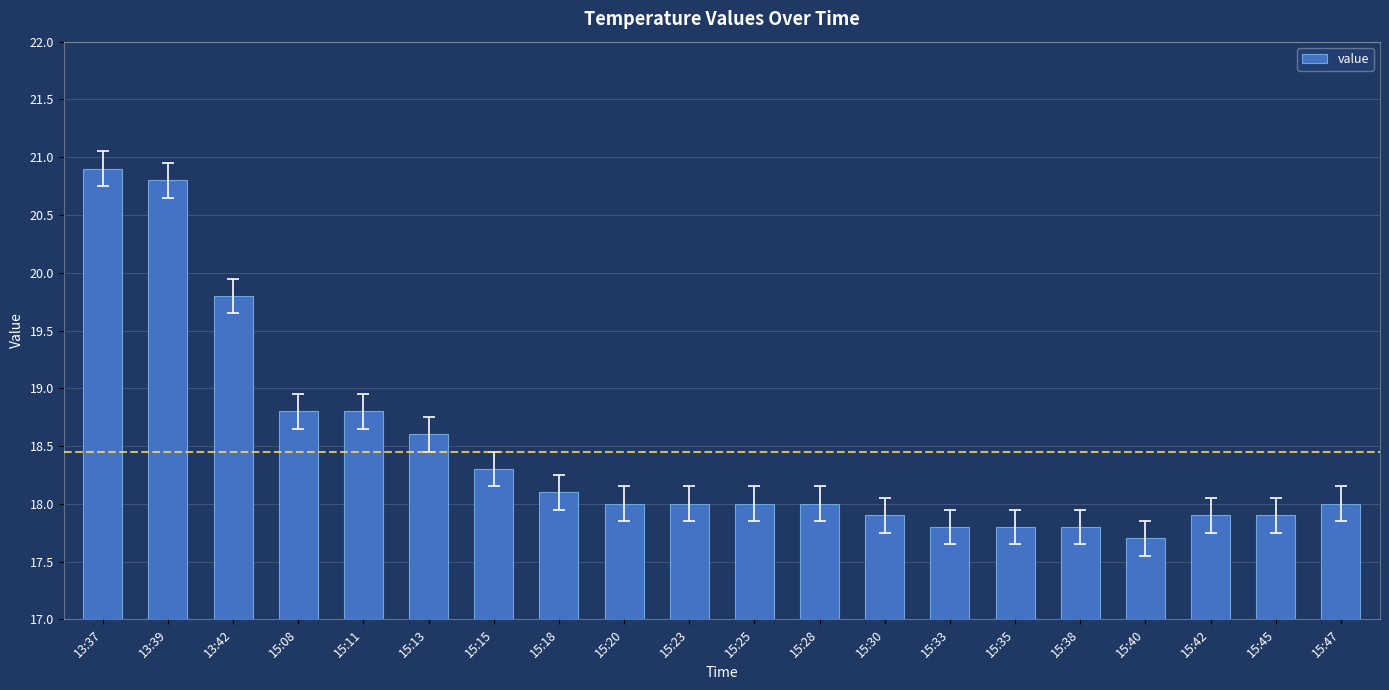

Which label corresponds to the largest value in the chart?

13:37